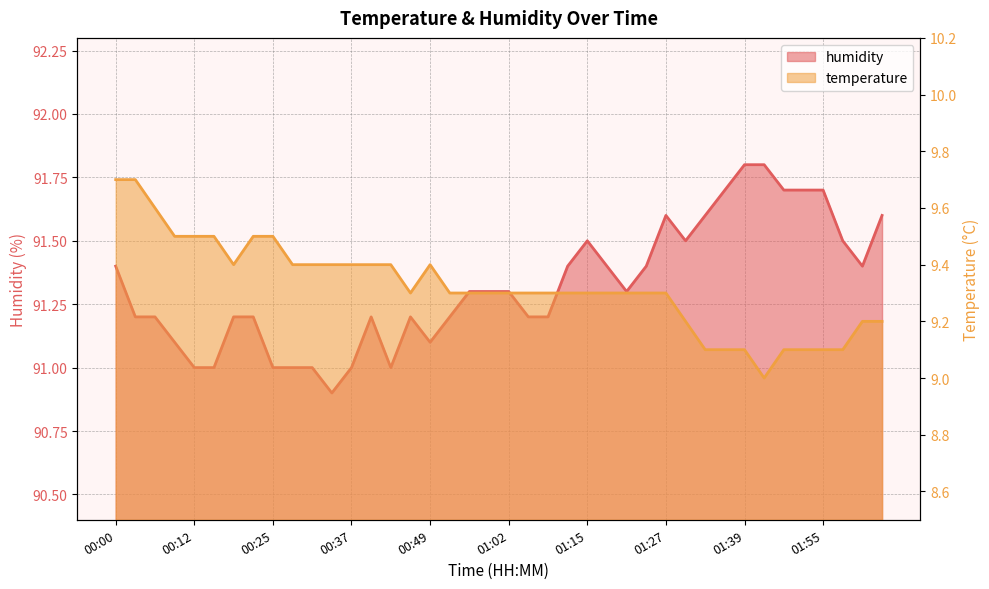

What are all the series names shown in the legend?

temperature, humidity